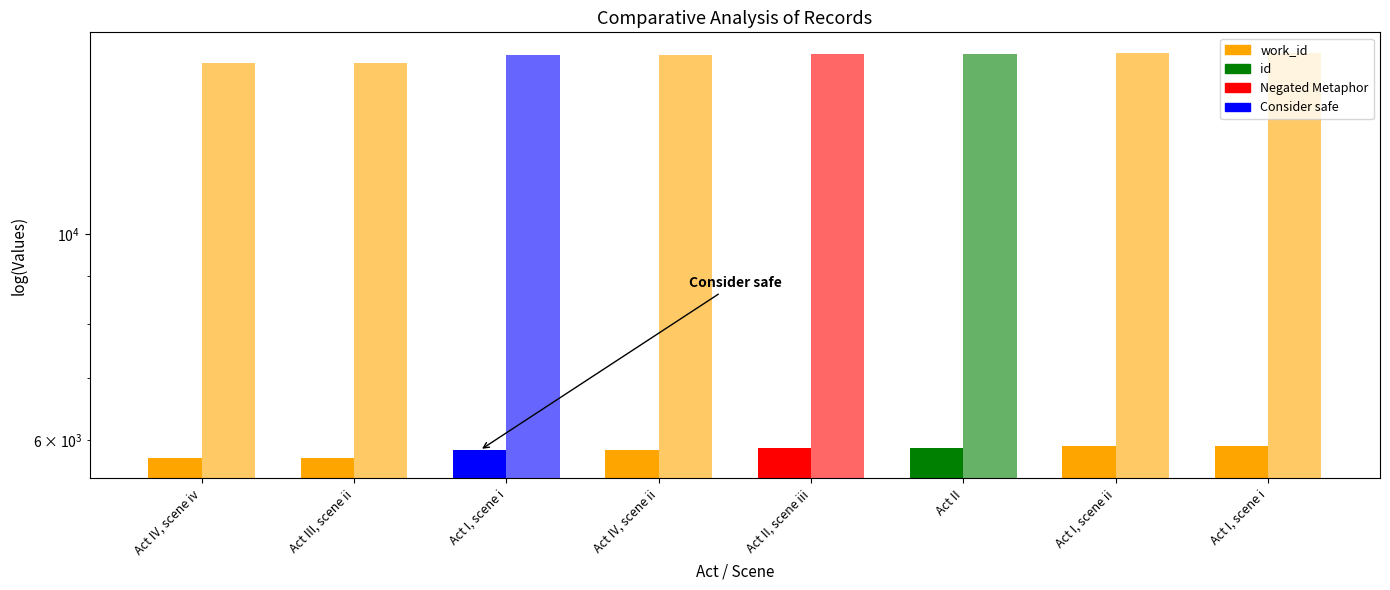

The work_id series shows 5879 at Act II. True or false?

True